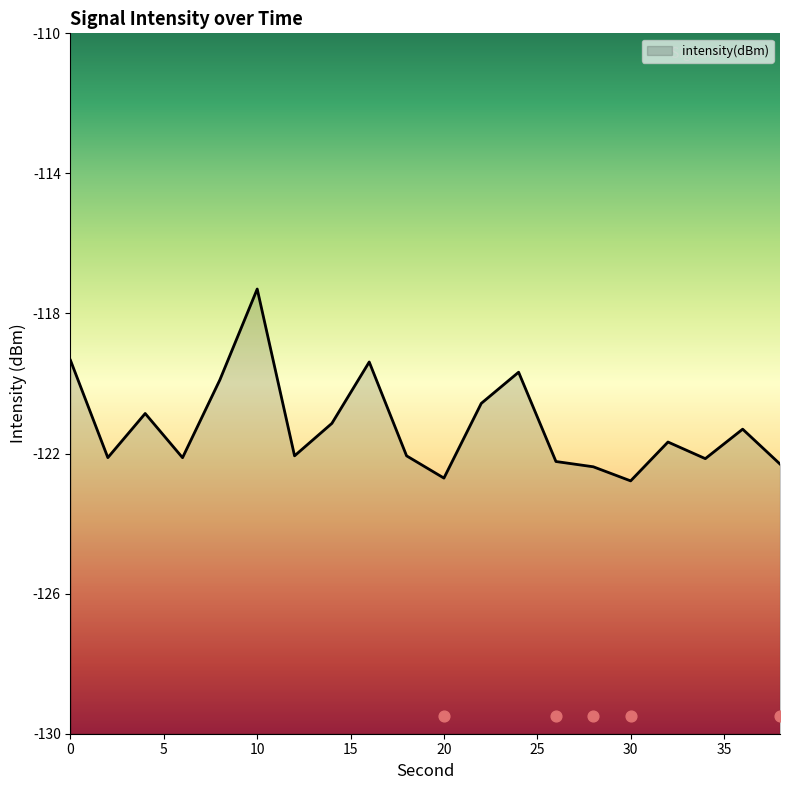

Which has a higher value, 8 or 14?

8